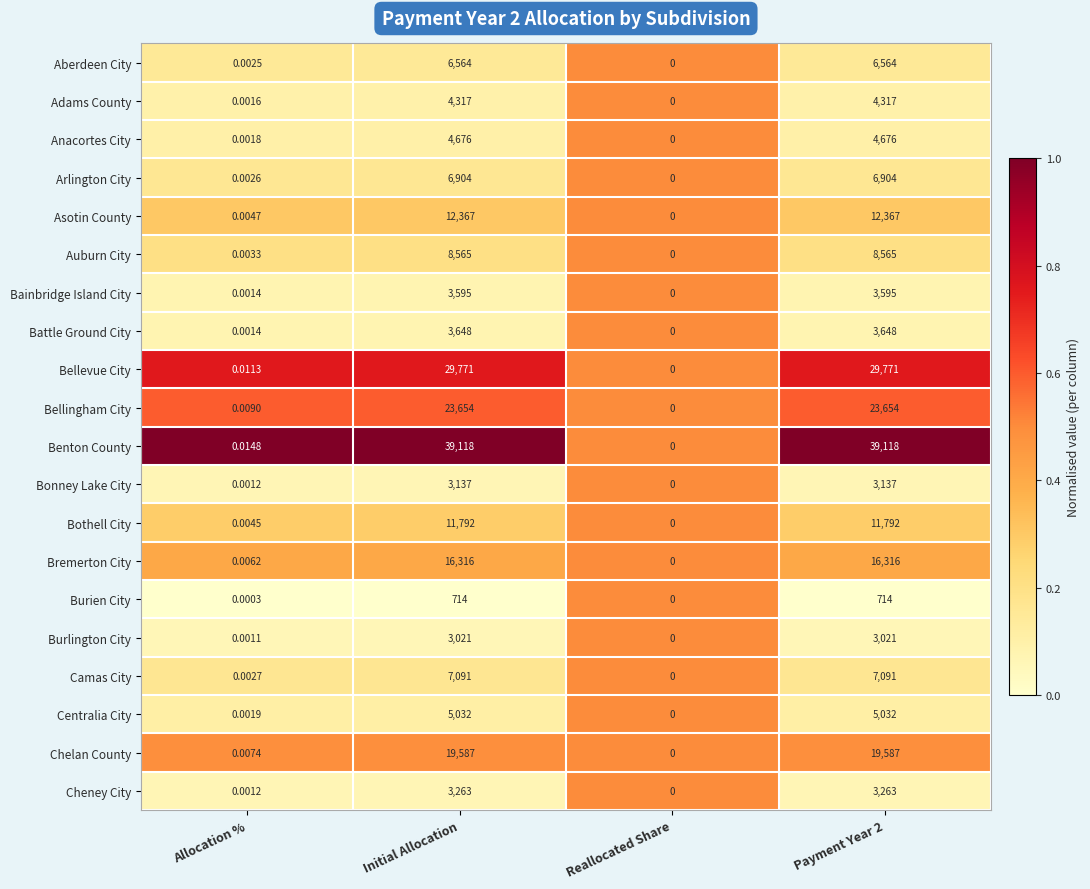

What is the total value across all series at Allocation %?

0.1